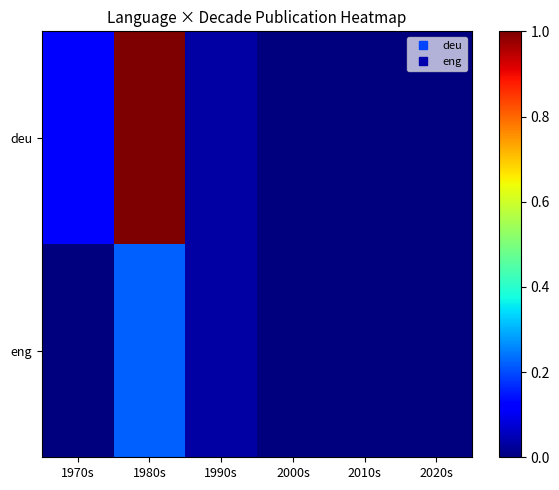

Reading right to left, what are all the values shown in this chart?

deu: 2020s=0.0	2010s=0.0	2000s=0.0	1990s=0.0	1980s=1.0	1970s=0.1
eng: 2020s=0.0	2010s=0.0	2000s=0.0	1990s=0.0	1980s=0.2	1970s=0.0